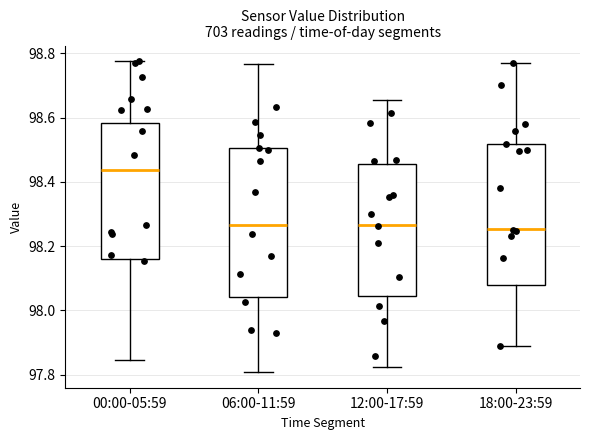

Where does the upper whisker of the box for 06:00-11:59 end on the y-axis? The values are not printed on the chart, so give them approximately, as read against the axis.

98.76